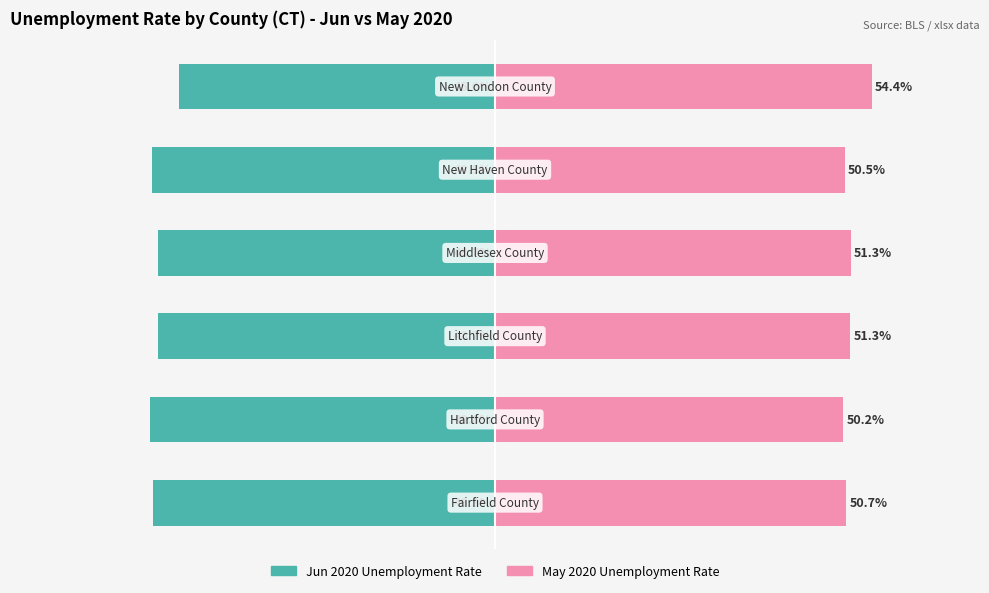

List the series in order of their peak value, lowest first.

Jun 2020 Rate, May 2020 Rate